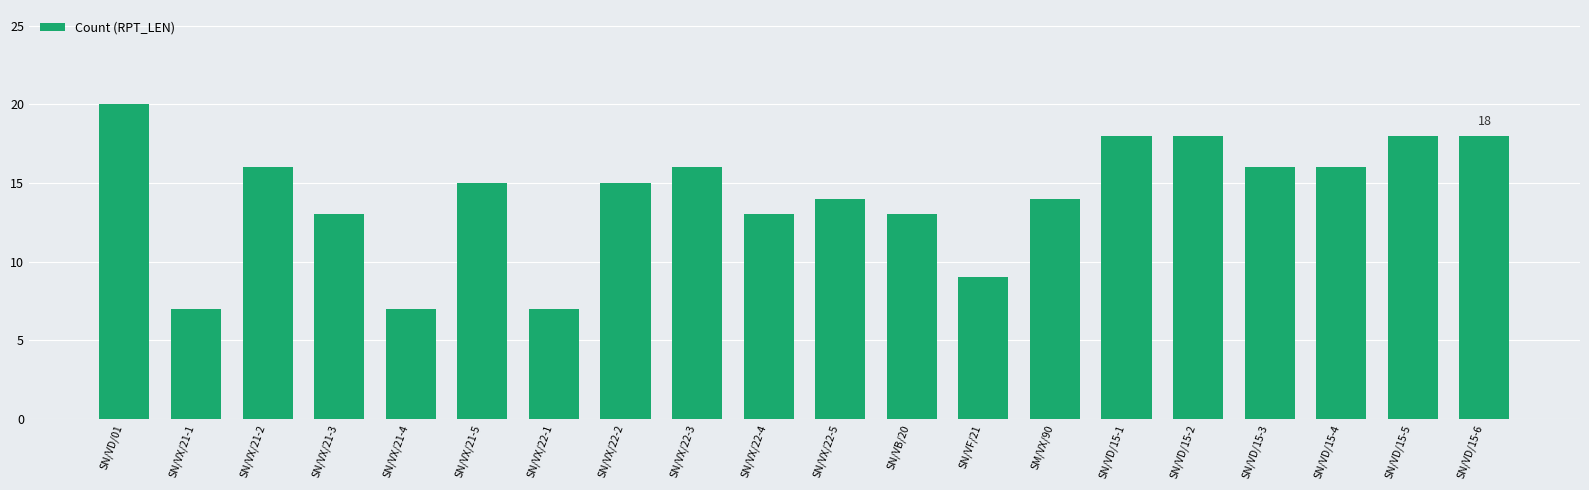

What is the approximate value at SN/VD/01?

20